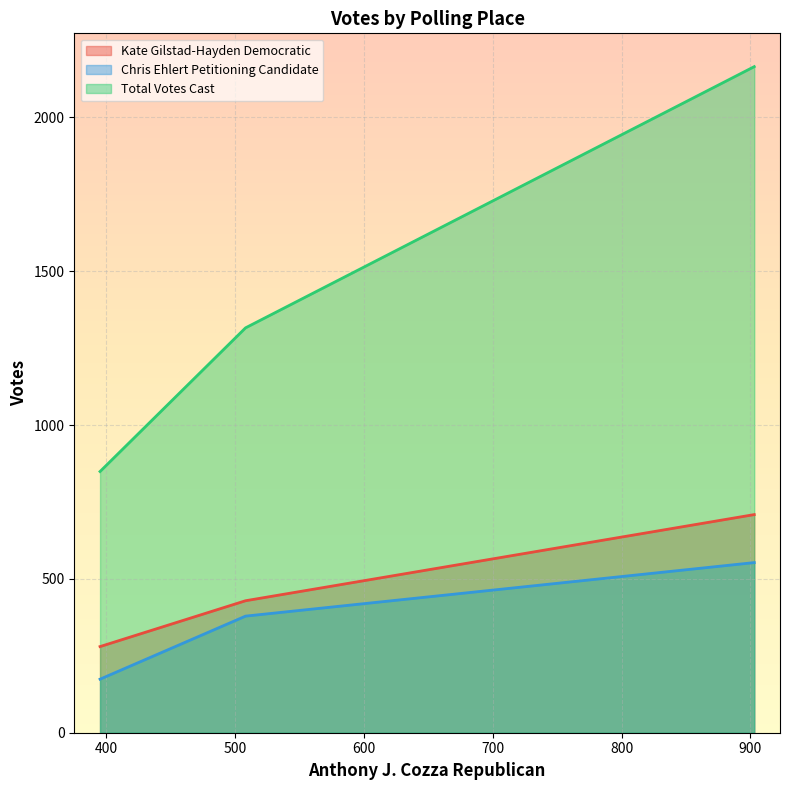

The value of Total Votes Cast at 395 is 849. True or false?

True